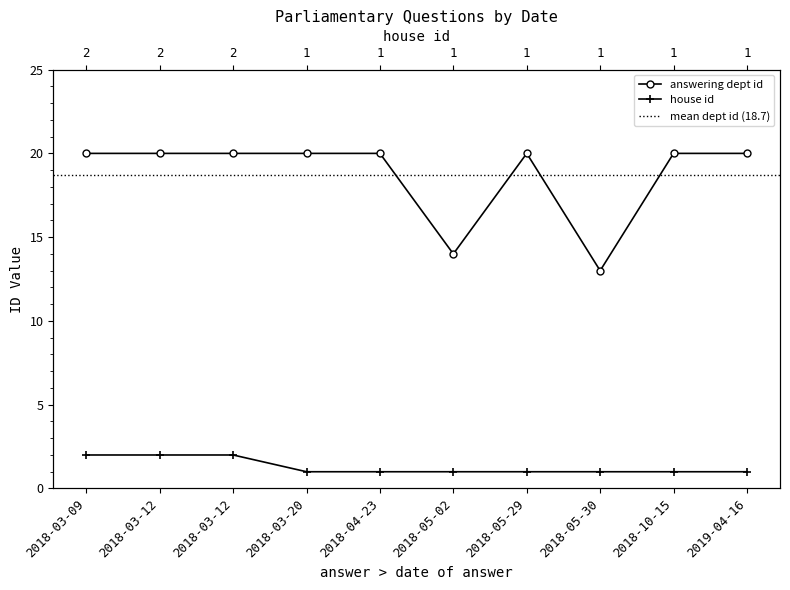

How many lines are shown in the chart?

2